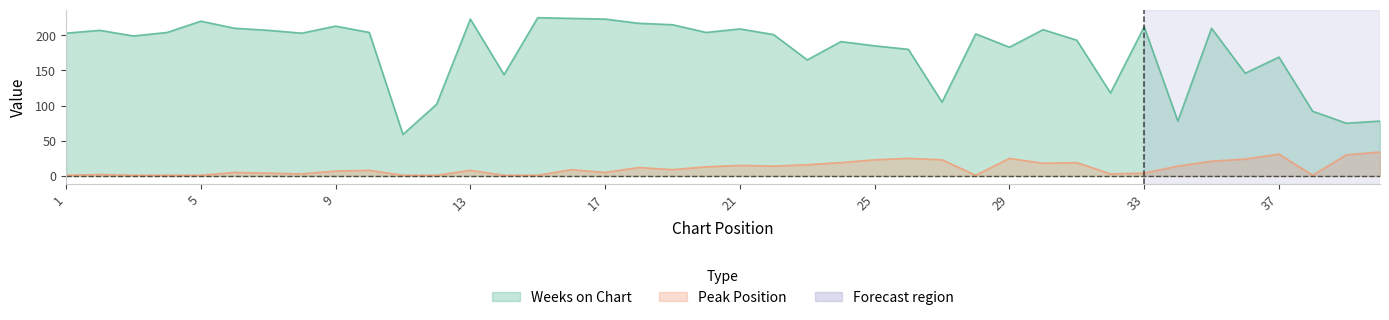

Which series has the widest spread of values?

Weeks on Chart